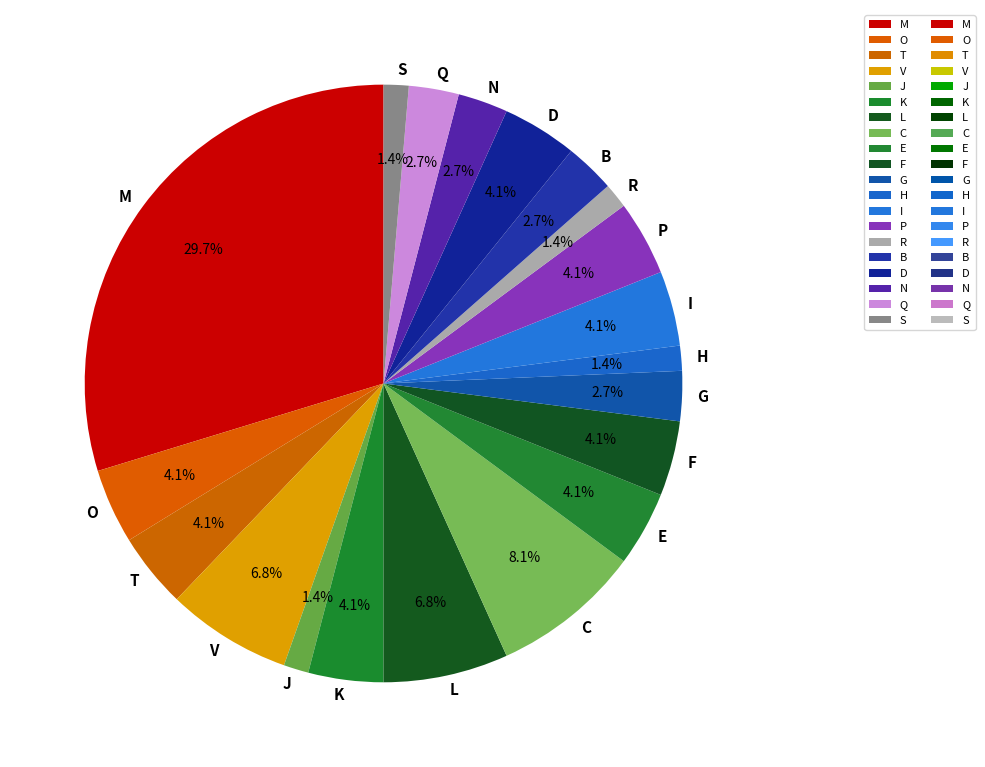

Which category has the biggest portion of the pie?

M